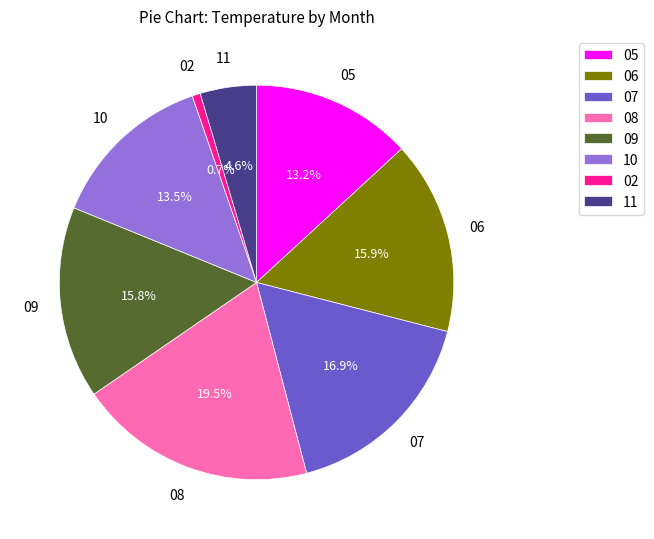

Does any single category account for the majority?

No